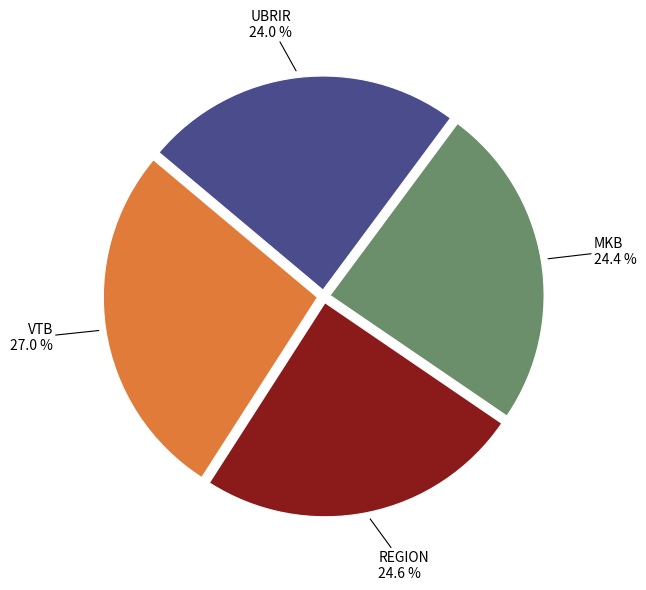

Is there a majority slice in this chart?

No